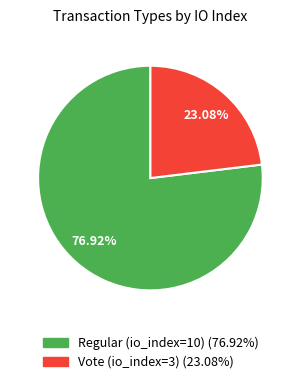

Which slice is the smallest?

Vote (io_index=3)